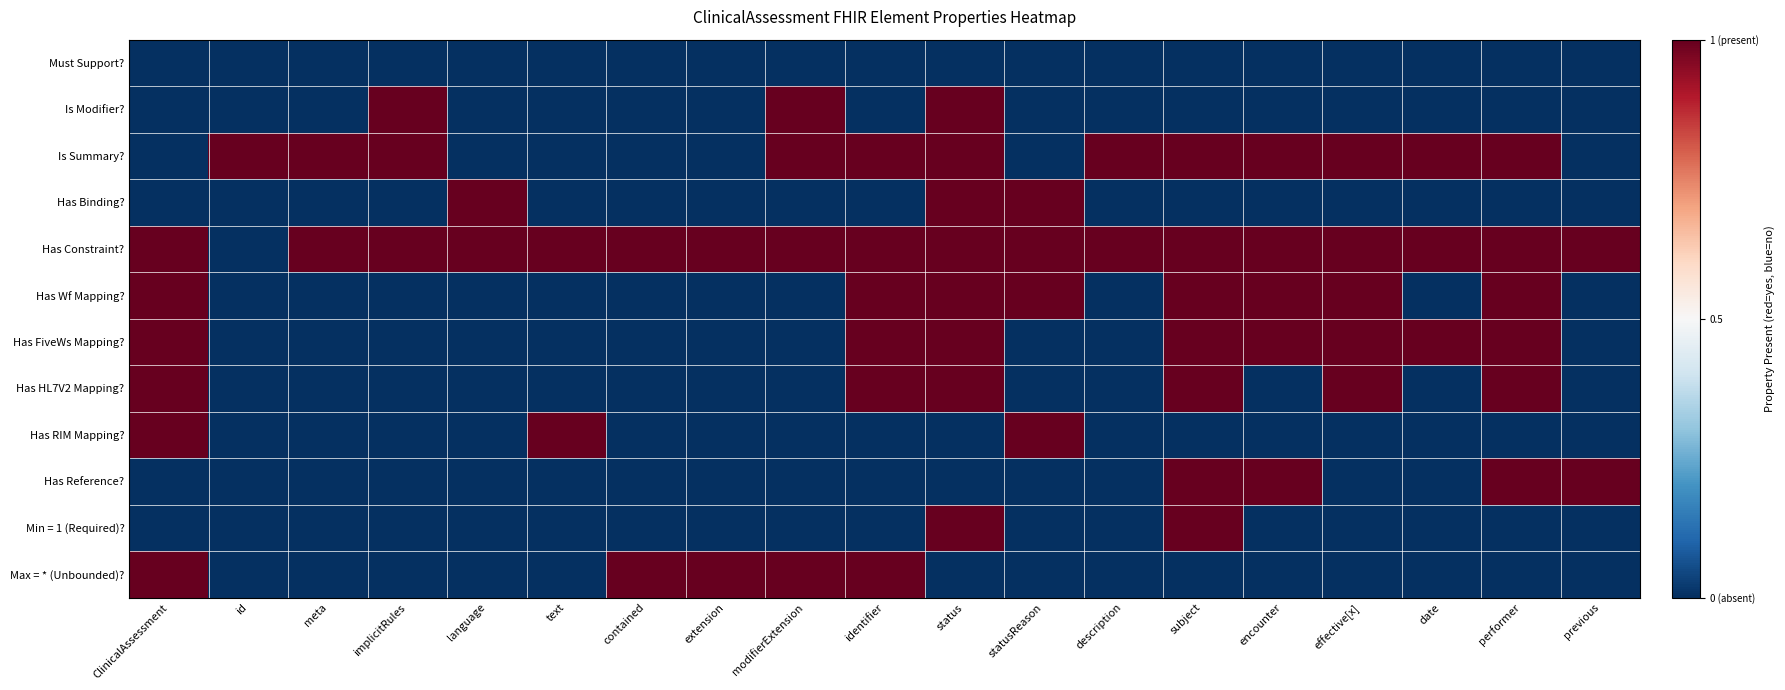

Rank the series by their maximum value, from highest to lowest.

Is Modifier?, Is Summary?, Has Binding?, Has Constraint?, Has Wf Mapping?, Has FiveWs Mapping?, Has HL7V2 Mapping?, Has RIM Mapping?, Has Reference?, Min = 1 (Required)?, Max = * (Unbounded)?, Must Support?